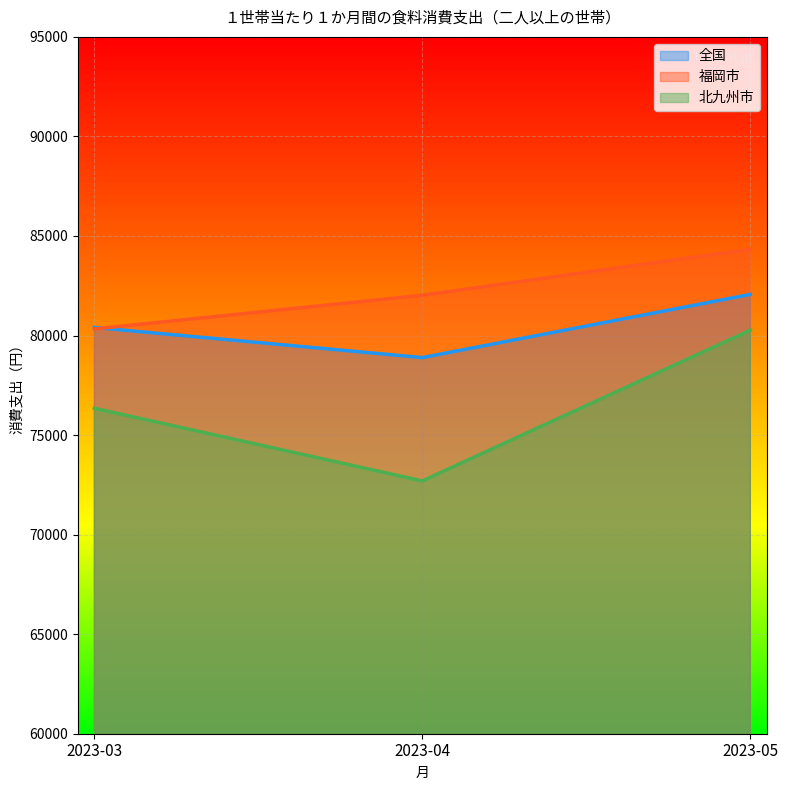

Between 2023-03 and 2023-05, which series saw the biggest shift?

福岡市